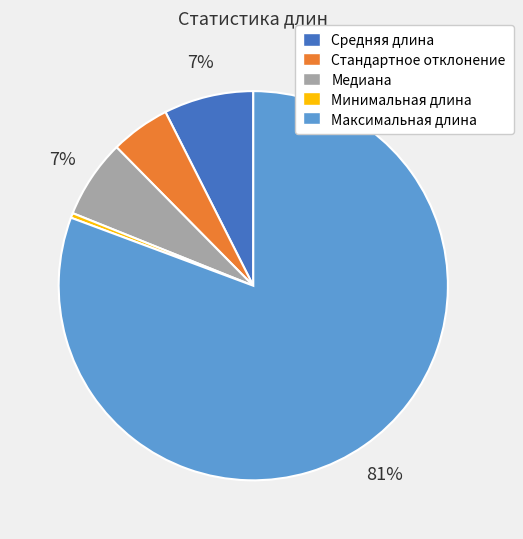

How many segments does this pie chart have?

5